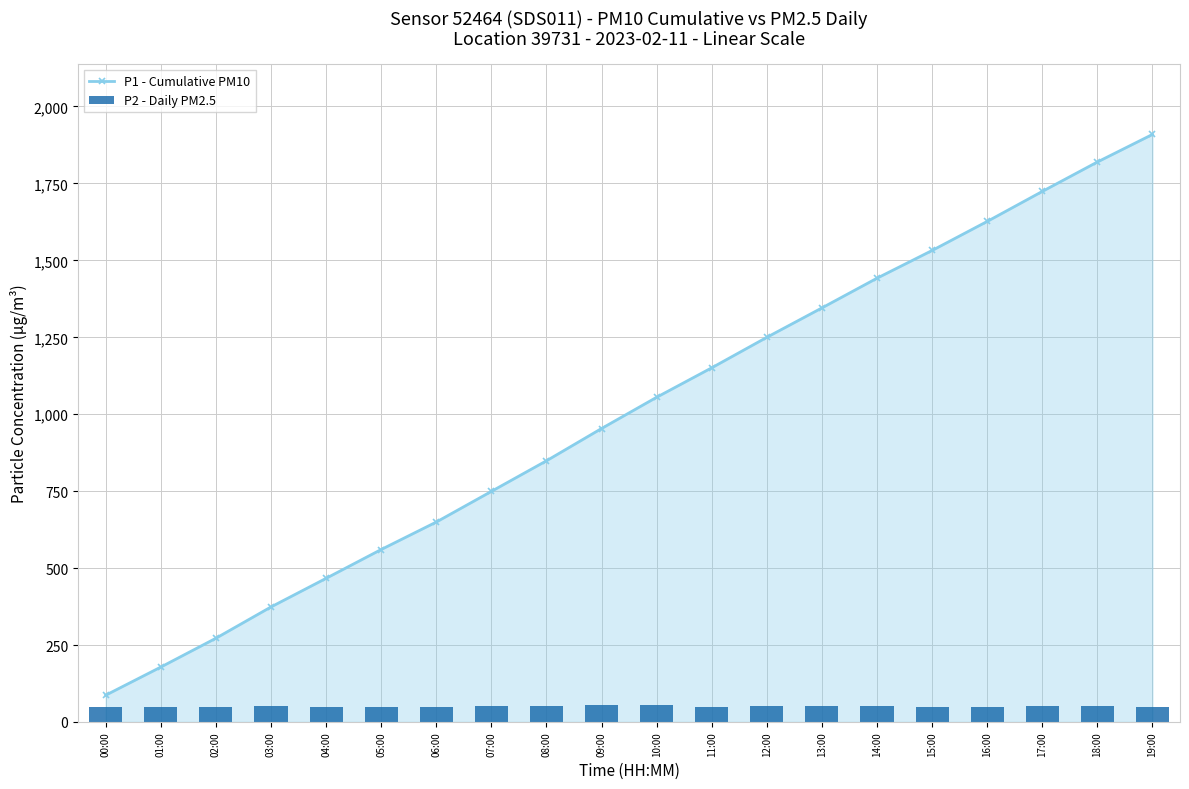

Between 15:00 and 09:00, which is larger?

15:00